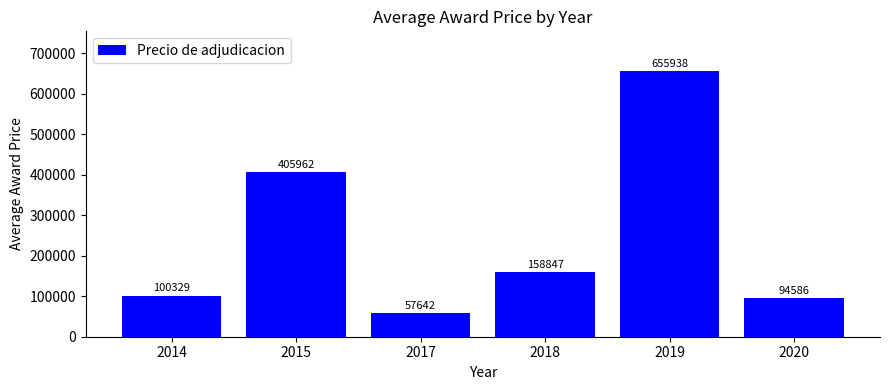

What is the average value?

245551.1